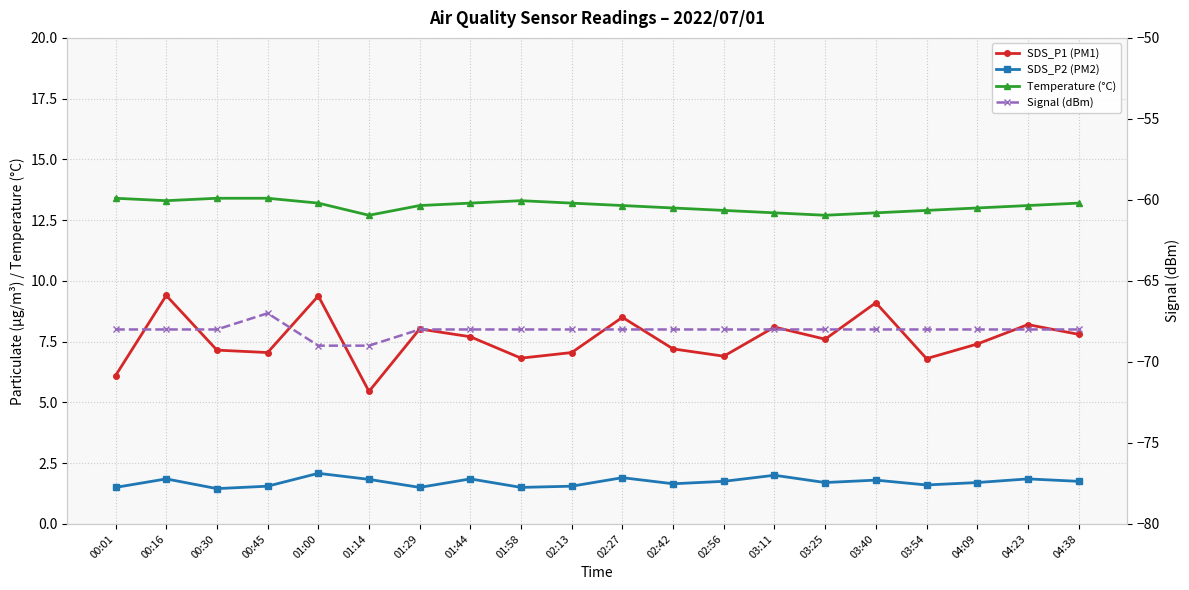

What is the difference between the second highest and second lowest values in the SDS_P2 (PM2) series?

0.5